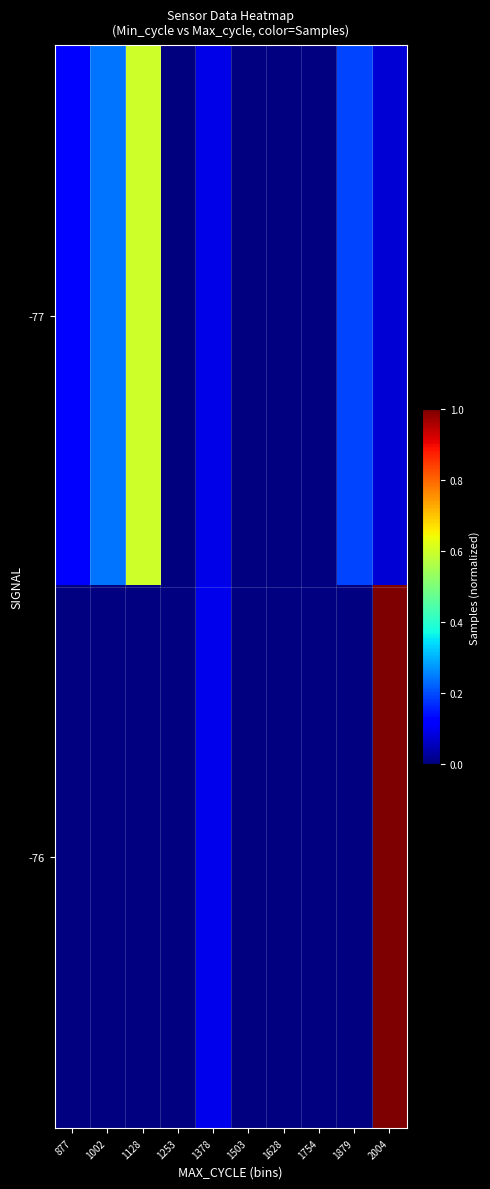

The value of -77 at 877 is 0.1. True or false?

True